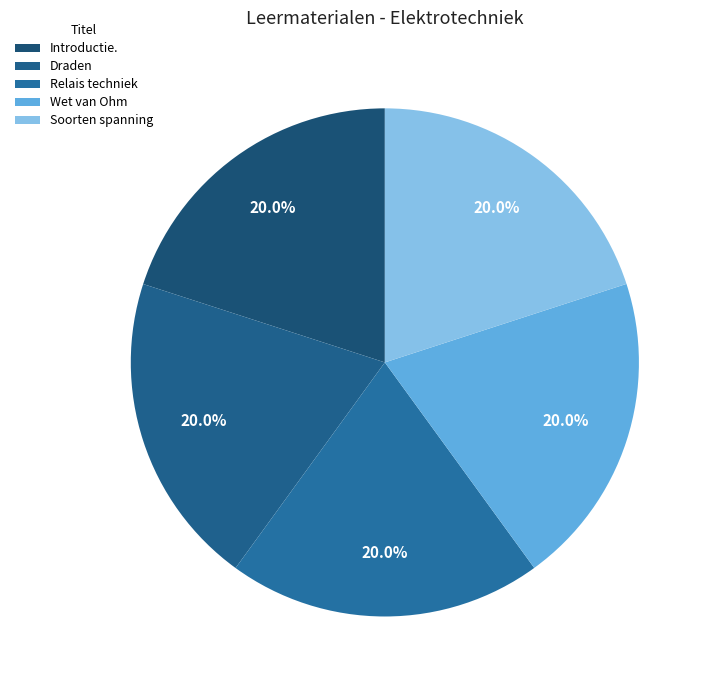

How many segments does this pie chart have?

5